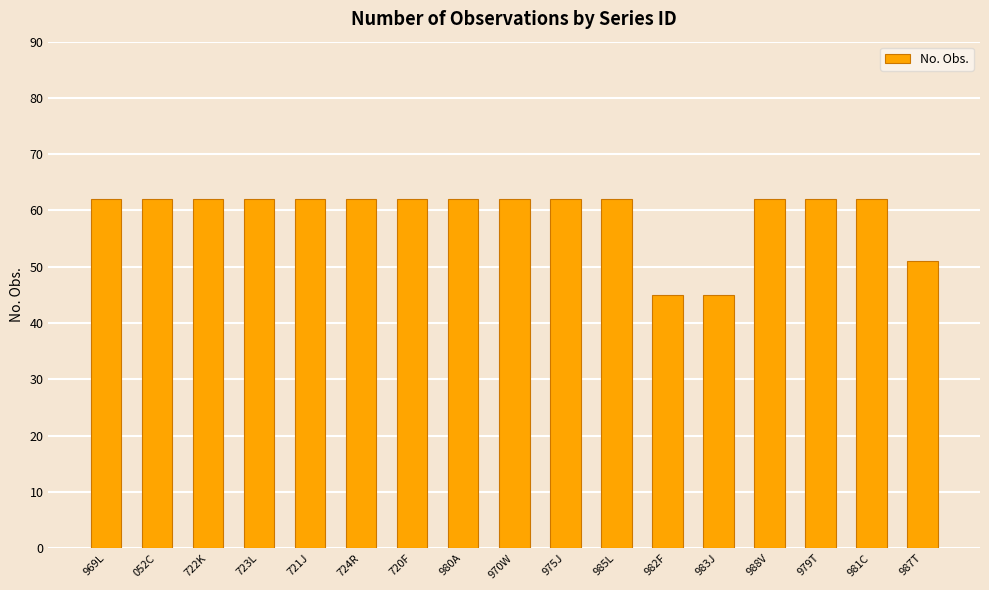

Where is the data nearest to the value 53?

987T